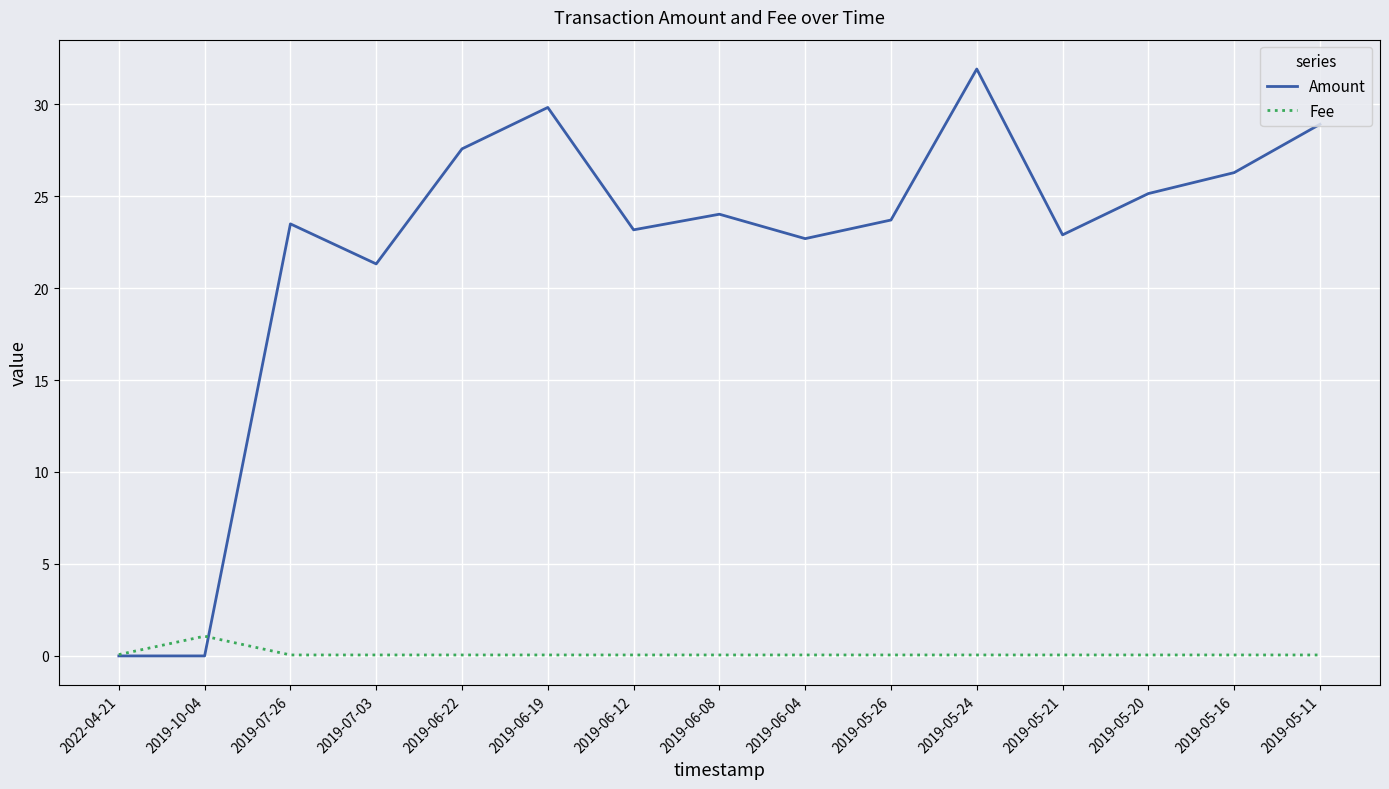

What is the average value of the Amount series?

22.1